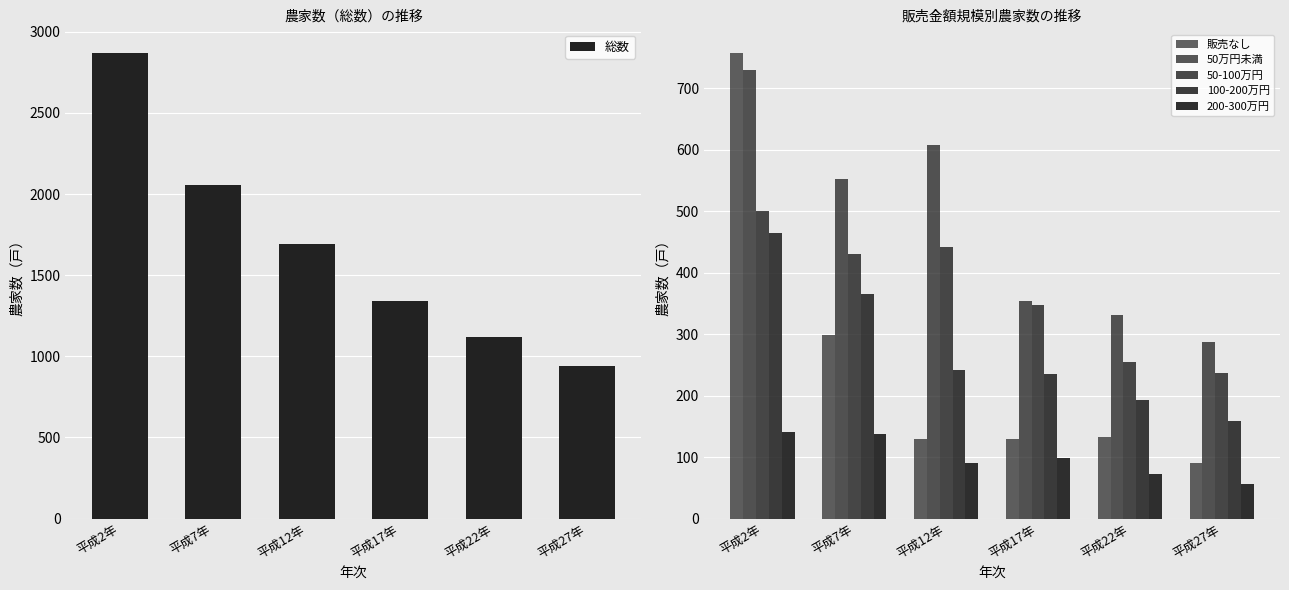

Reading left to right, list all the values displayed in this chart.

総数: 2872	2059	1693	1344	1119	938
販売なし: 758	299	129	130	132	91
50万円未満: 730	552	607	354	331	287
50-100万円: 501	431	441	348	254	237
100-200万円: 464	366	241	236	193	158
200-300万円: 141	138	91	99	73	57